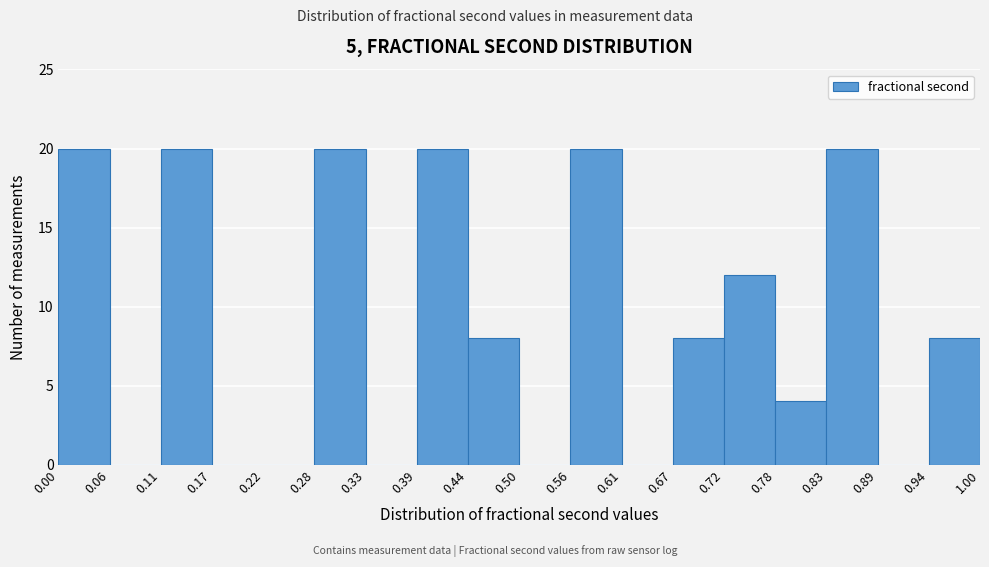

Reading left to right, transcribe this chart: for each bar, give the range it covers on the x-axis and its height. The values are not printed on the chart, so give them approximately, as read against the axis.

0.00 to 0.06: 20
0.06 to 0.11: 0
0.11 to 0.17: 20
0.17 to 0.22: 0
0.22 to 0.28: 0
0.28 to 0.33: 20
0.33 to 0.39: 0
0.39 to 0.44: 20
0.44 to 0.50: 8
0.50 to 0.56: 0
0.56 to 0.61: 20
0.61 to 0.67: 0
0.67 to 0.72: 8
0.72 to 0.78: 12
0.78 to 0.83: 4
0.83 to 0.89: 20
0.89 to 0.94: 0
0.94 to 1.00: 8